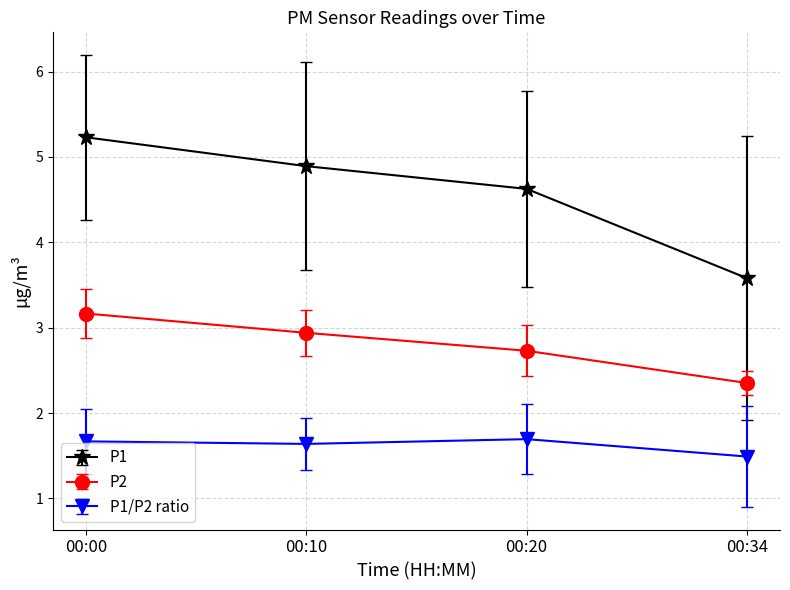

How many values in the P1 series are below 4?

1